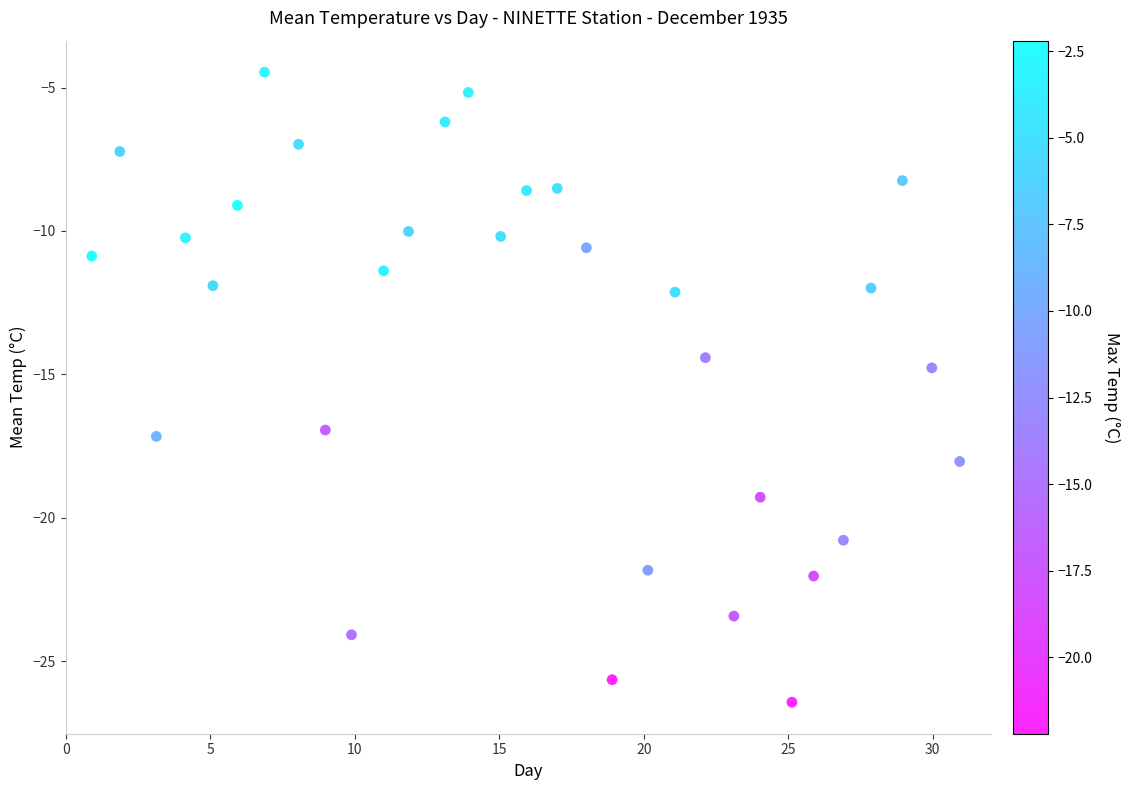

What is the range of X values (max minus min)?

30.0